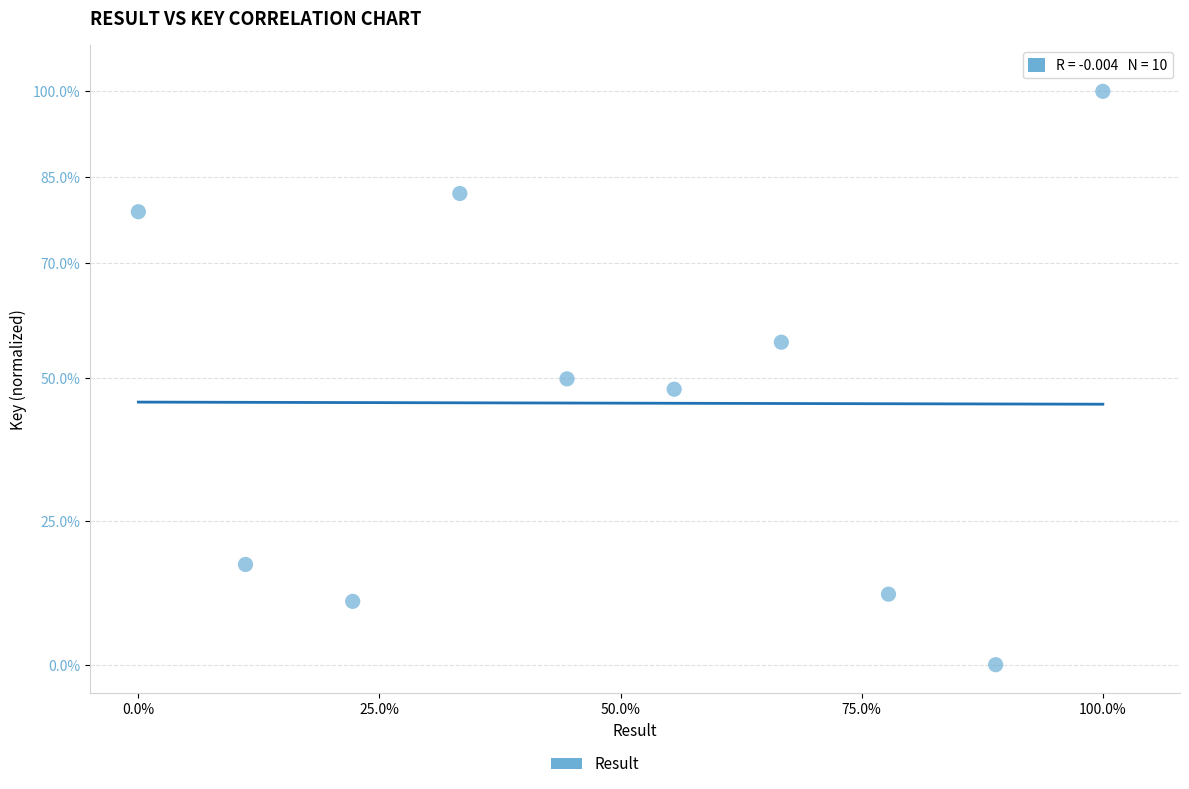

What is the average X value?

50.0